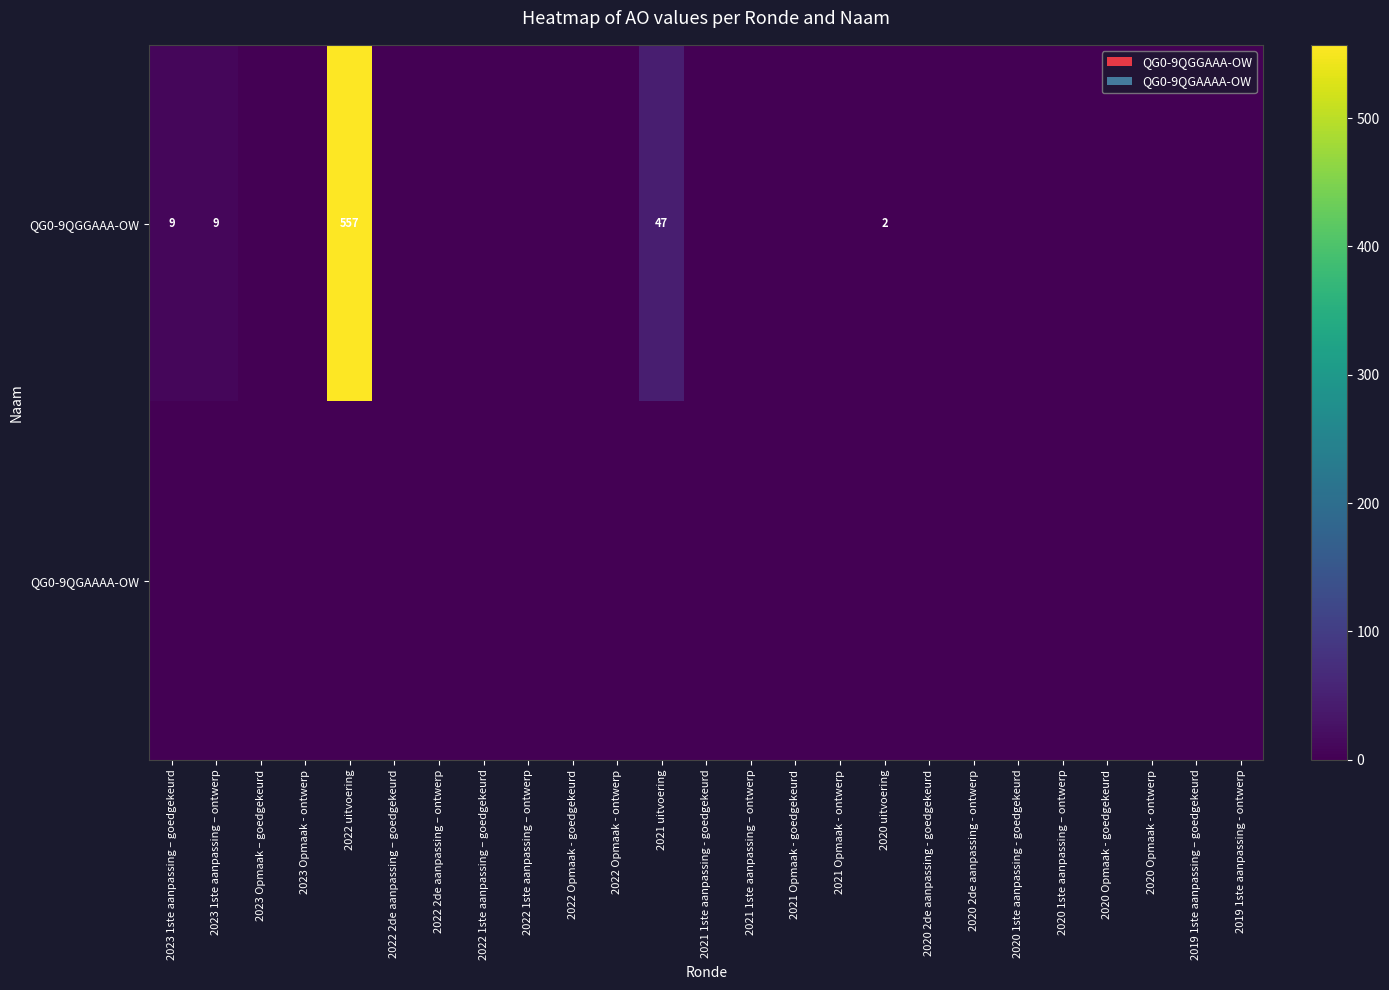

True or false: QG0-9QGGAAA-OW has a value of 2 at 2020 uitvoering.

True